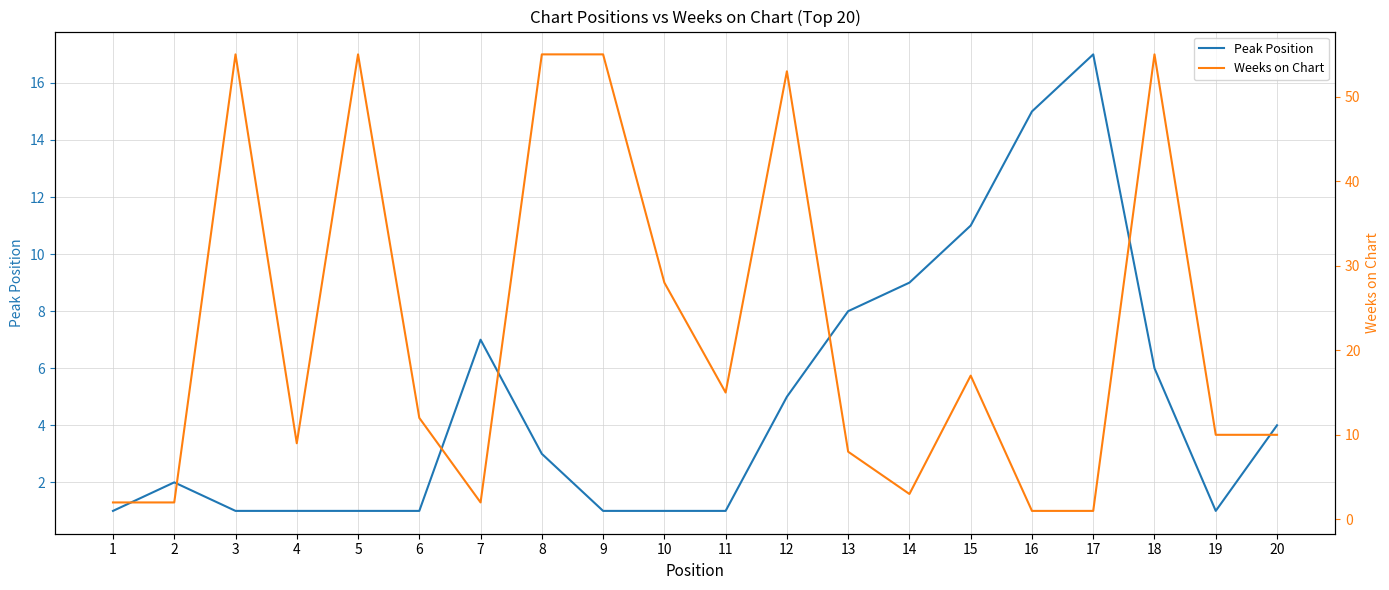

Rank the series by their maximum value, from lowest to highest.

Peak Position, Weeks on Chart